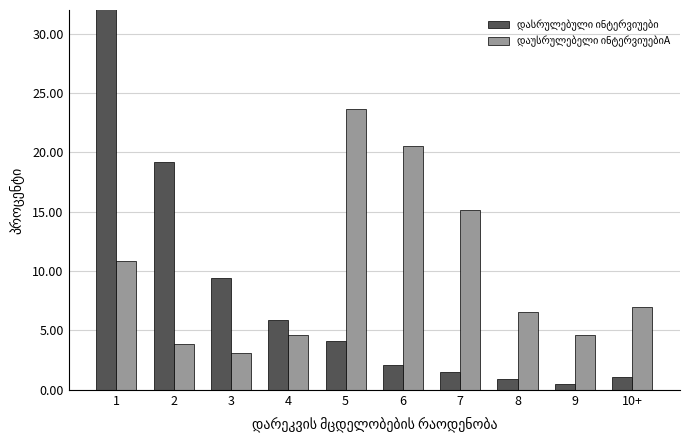

What are all the series names shown in the legend?

დასრულებული ინტერვიუები, დაუსრულებელი ინტერვიუებიA